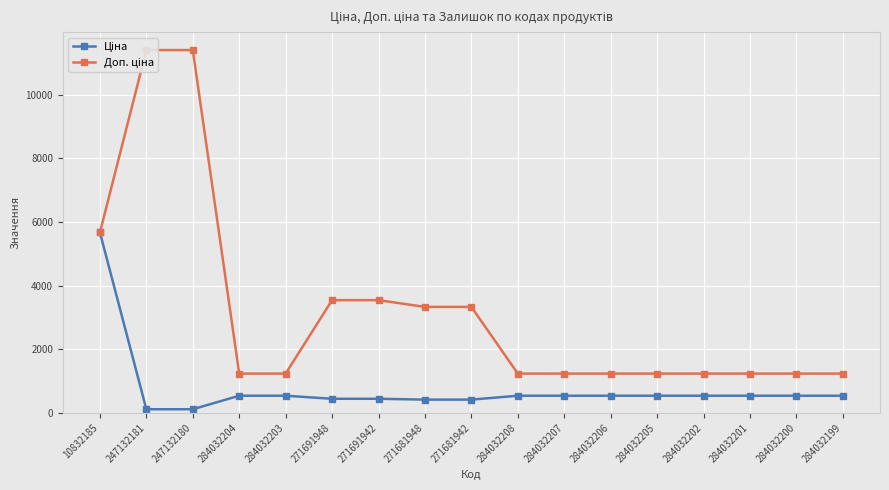

List the labels in order of Доп. ціна value, largest first.

247132181, 247132180, 10832185, 271691948, 271691942, 271681948, 271681942, 284032204, 284032203, 284032208, 284032207, 284032206, 284032205, 284032202, 284032201, 284032200, 284032199